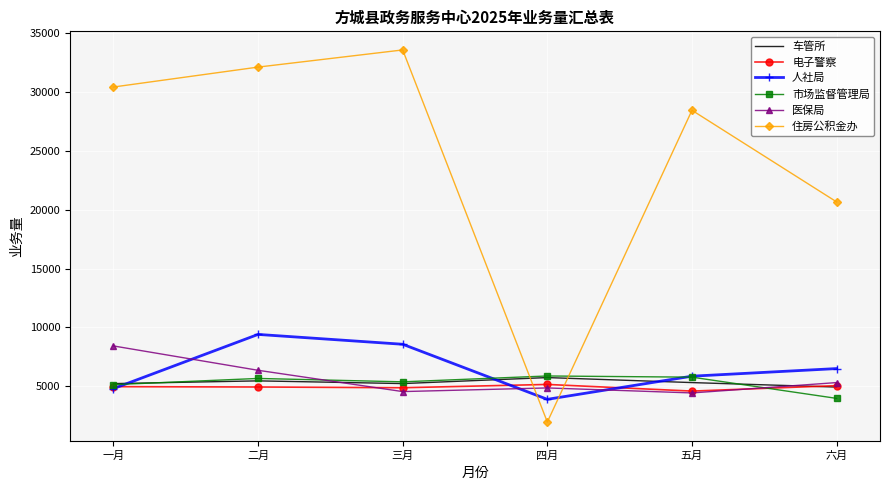

Which category has the highest value across all series?

三月